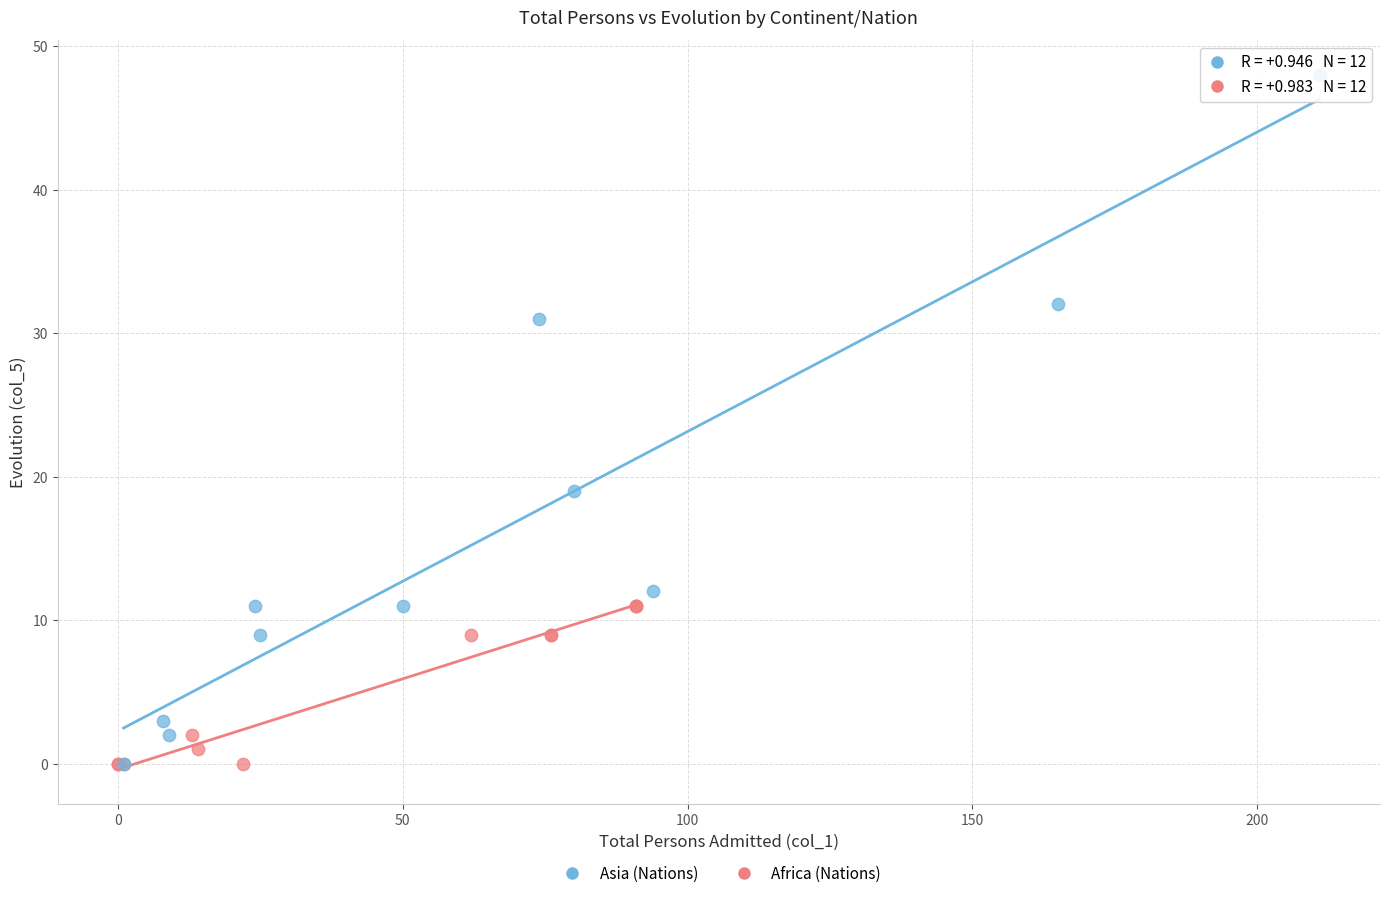

Which series has the widest spread of Y values?

Asia (Nations)